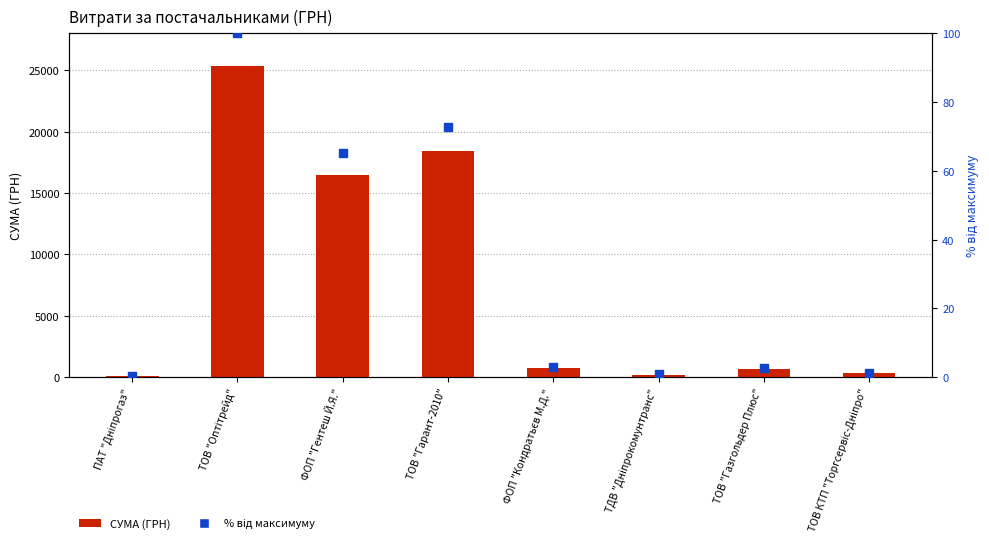

At which category is the sum across all series the highest?

ТОВ "Оптітрейд"